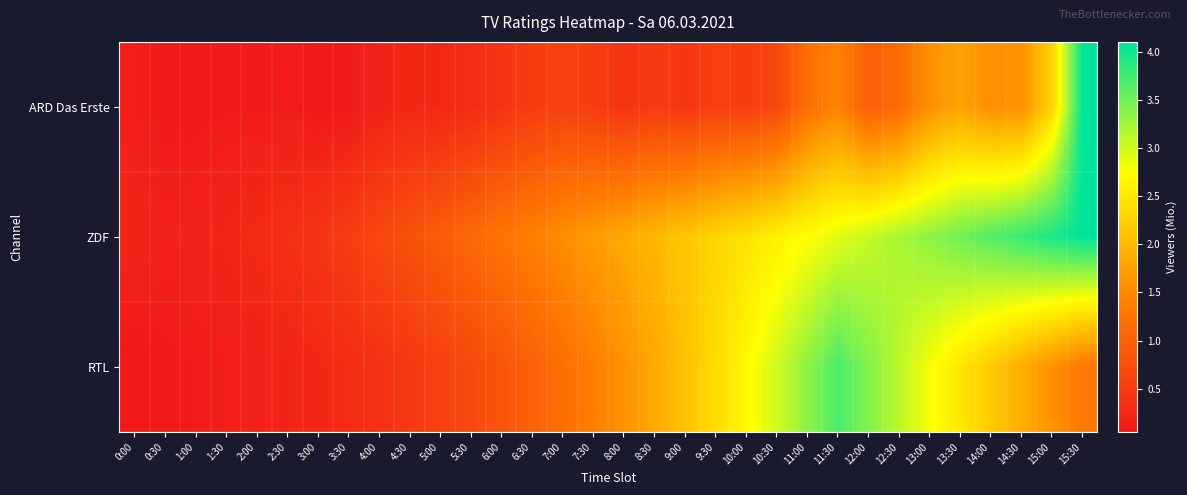

At how many categories does at least one series exceed 2?

14